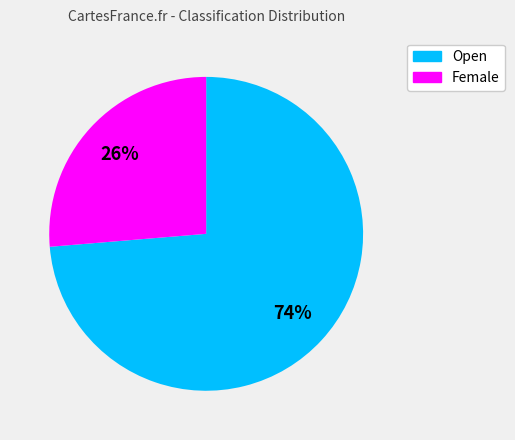

Approximately how many times larger is the value at Female compared to Open?

0.4